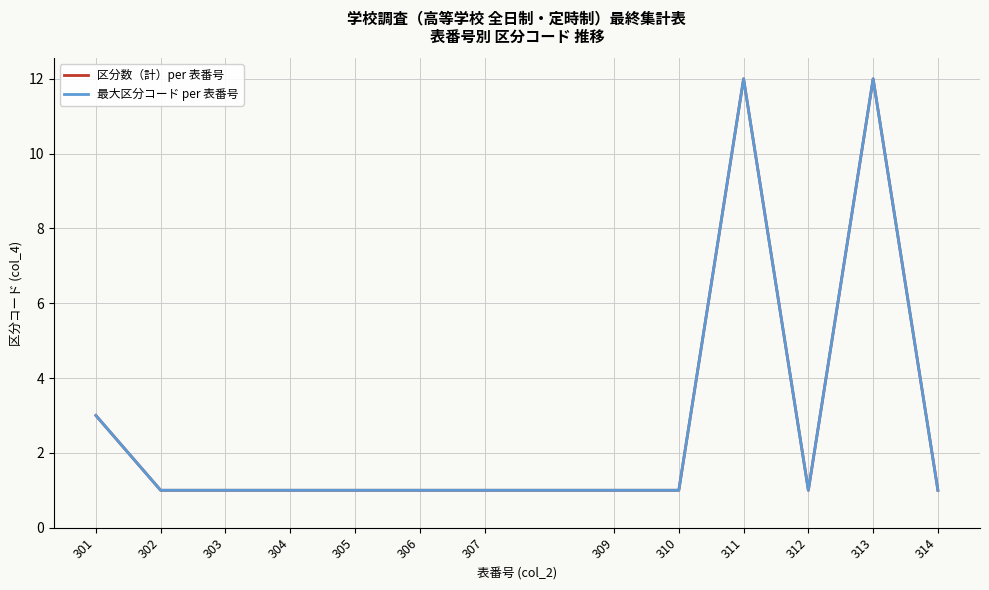

In 最大区分コード per 表番号, how many points are higher than both neighbors (excluding endpoints)?

2